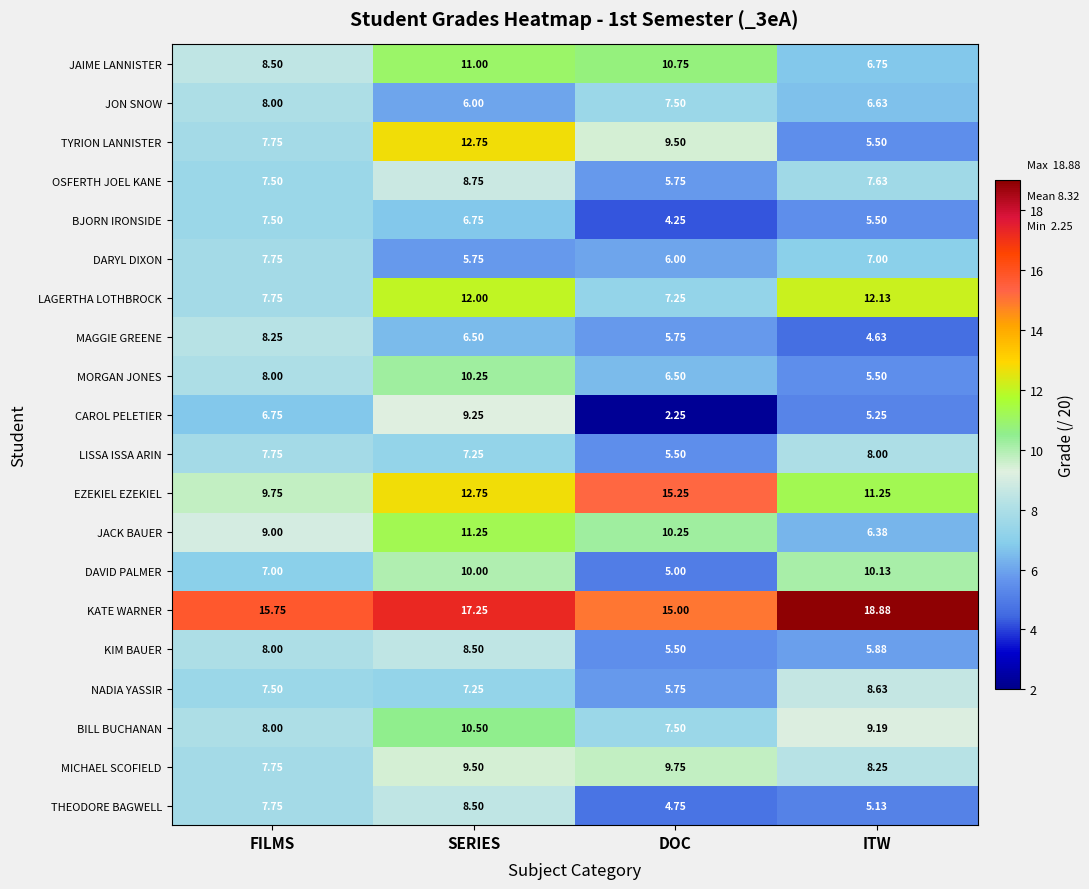

Where does the BJORN IRONSIDE series first go above 6?

FILMS